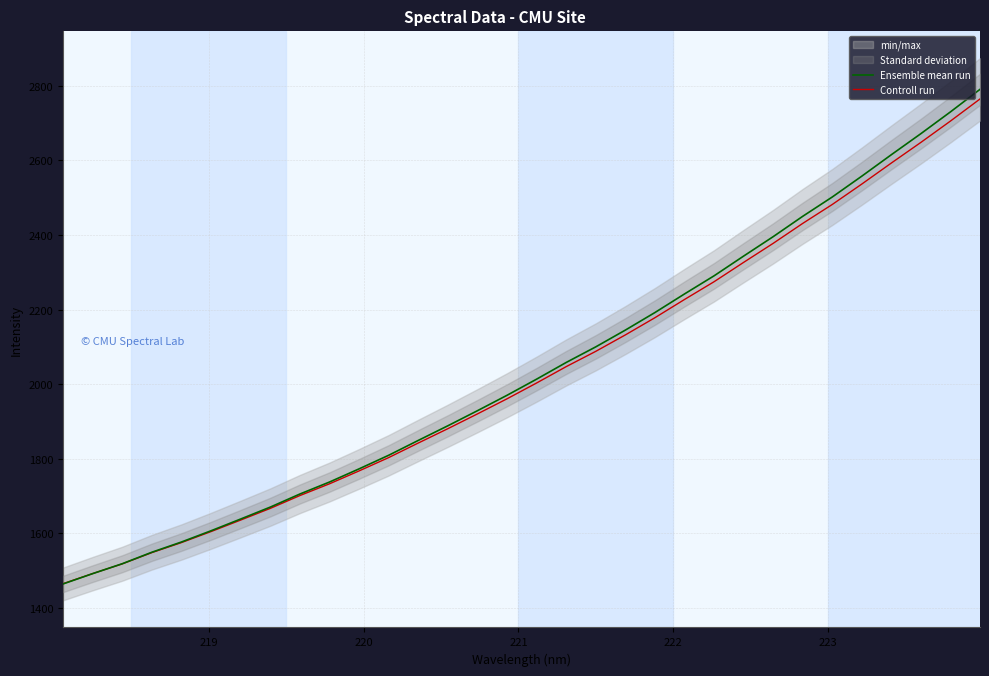

What is the maximum value for Ensemble mean run?

2790.3